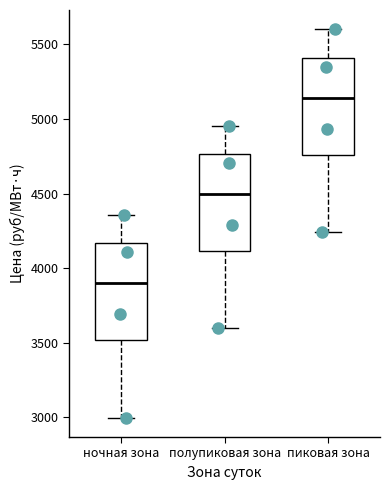

Reading left to right, transcribe this box plot: for each box, give where its median line is, the range the box spans, and where its two whiskers end, as read against the y-axis. The values are not printed on the chart, so give them approximately, as read against the axis.

ночная зона: median 3900, box 3500 to 4150, whiskers 3000 to 4350
полупиковая зона: median 4500, box 4100 to 4750, whiskers 3600 to 4950
пиковая зона: median 5150, box 4750 to 5400, whiskers 4250 to 5600